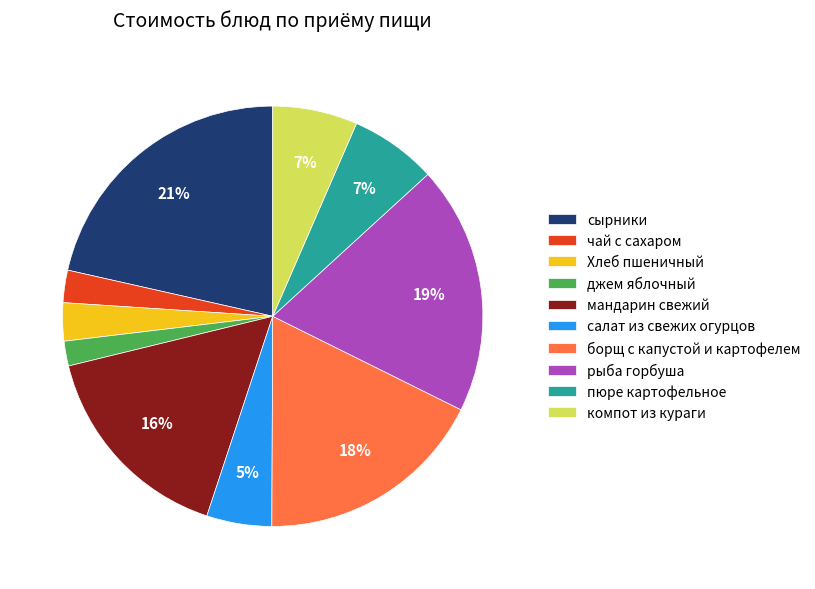

To the nearest percent, what percentage of the pie is борщ с капустой и картофелем?

18%